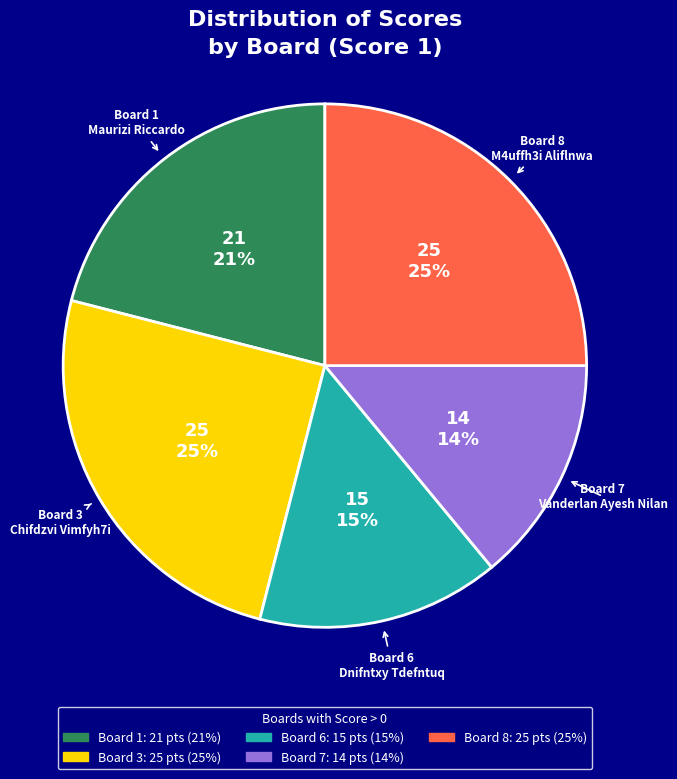

To the nearest percent, what is the difference between the Board 7 and Board 3 slice percentages?

11%